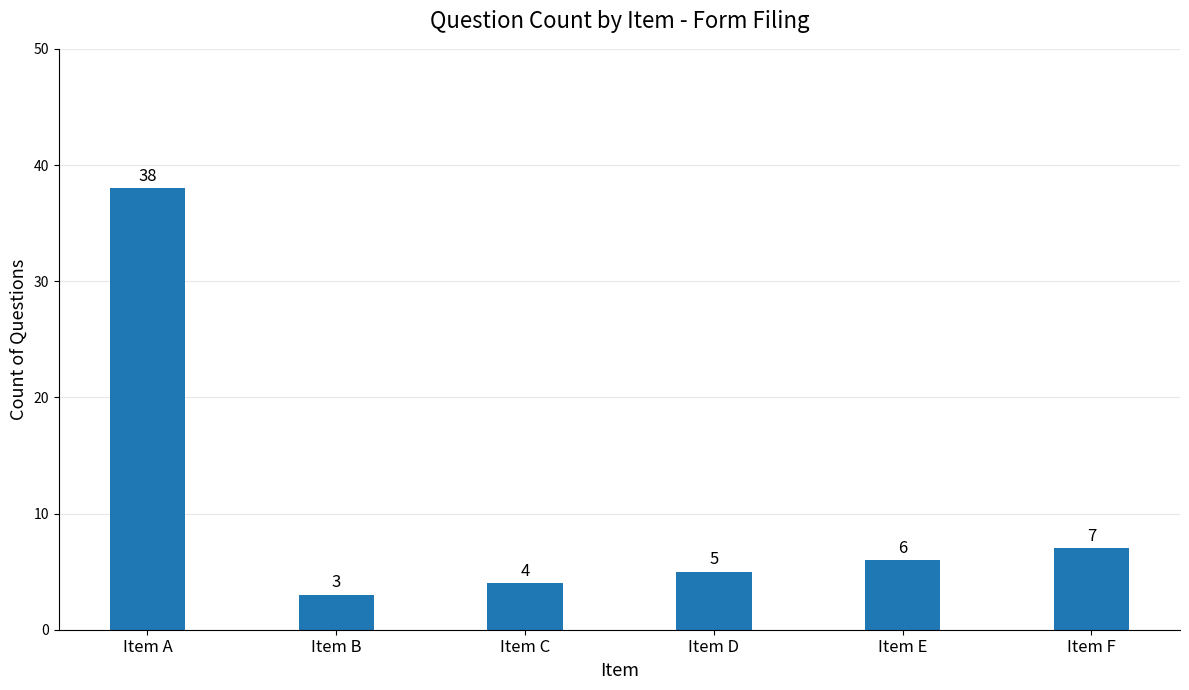

Reading left to right, transcribe all the data shown in this chart.

38	3	4	5	6	7